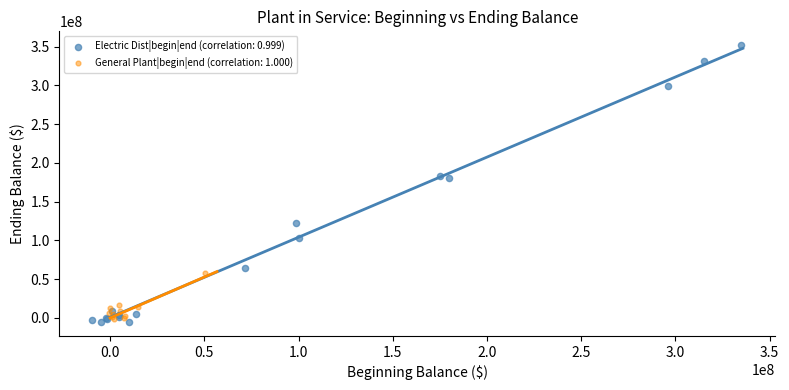

Which series reaches the minimum Y coordinate?

Electric Dist|begin|end (correlation: 0.999)